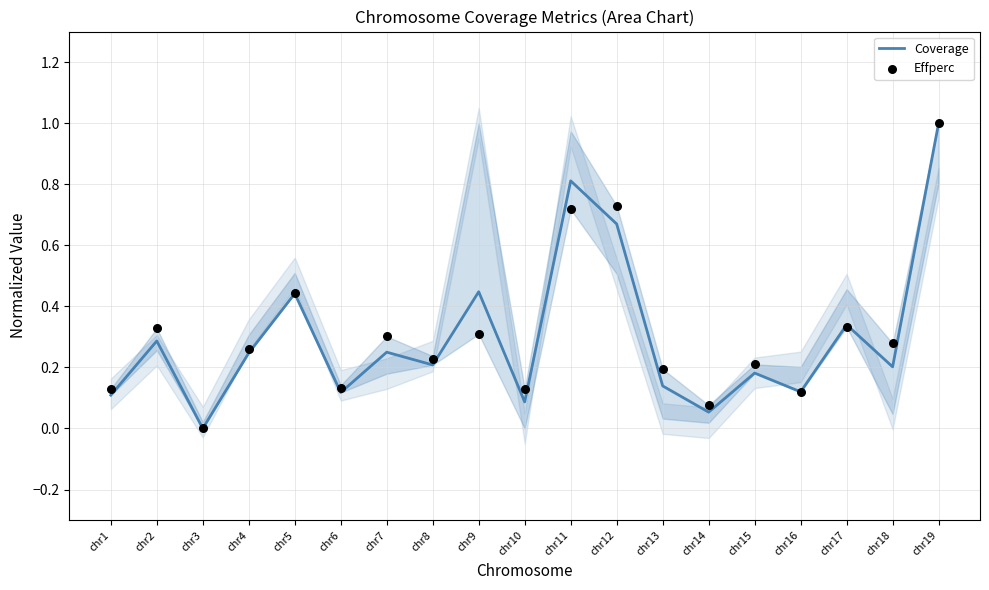

Which series has the largest total across all categories?

Effperc